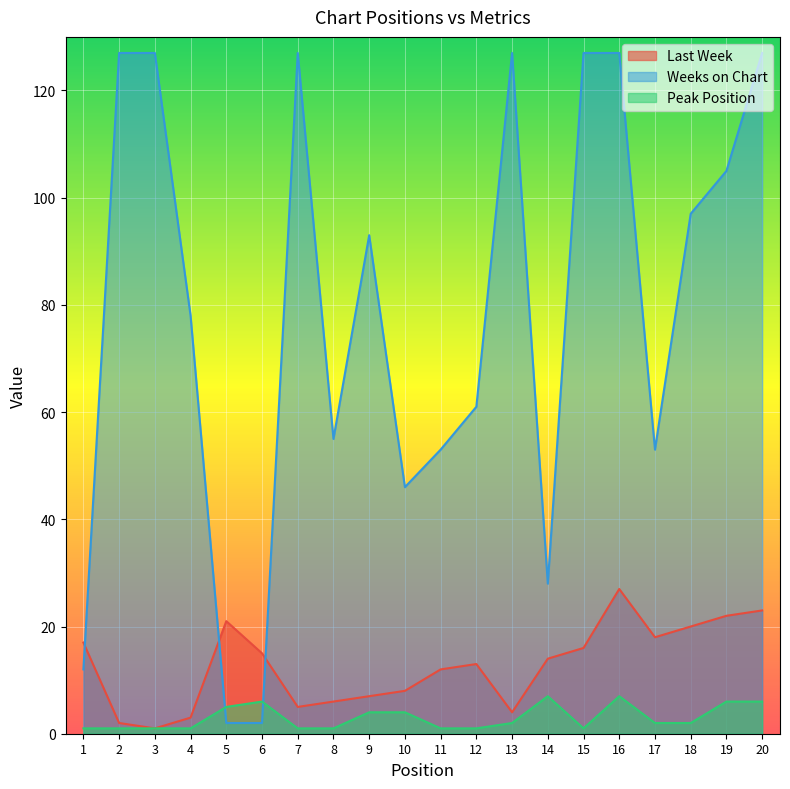

Which series has the widest spread of values?

Weeks on Chart